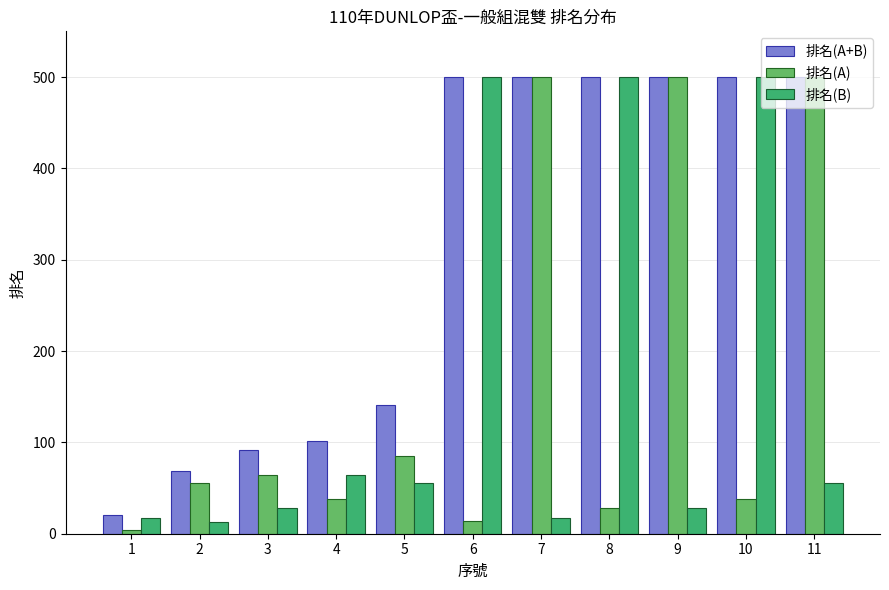

At how many categories does at least one series exceed 167?

6